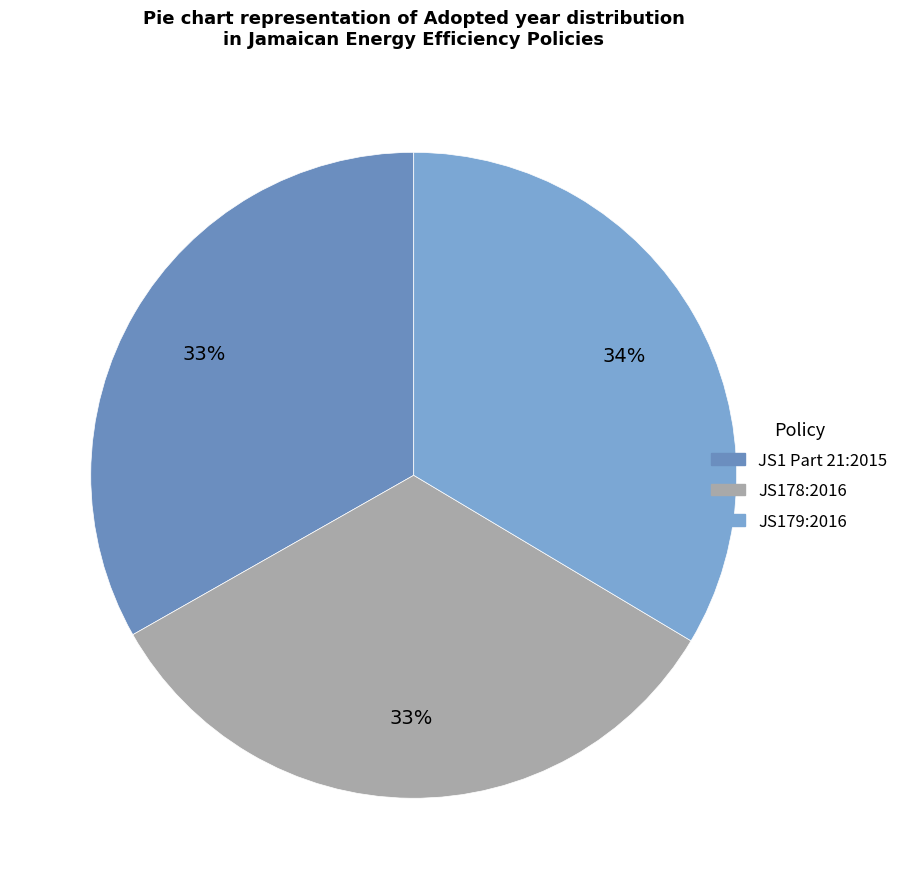

Which category has the smallest portion of the pie?

JS1 Part 21:2015